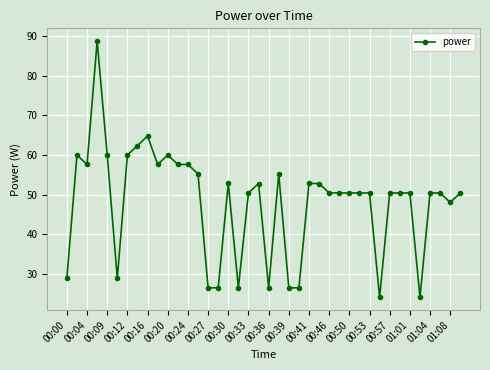

What is the value of the 12th point from the left?

57.6